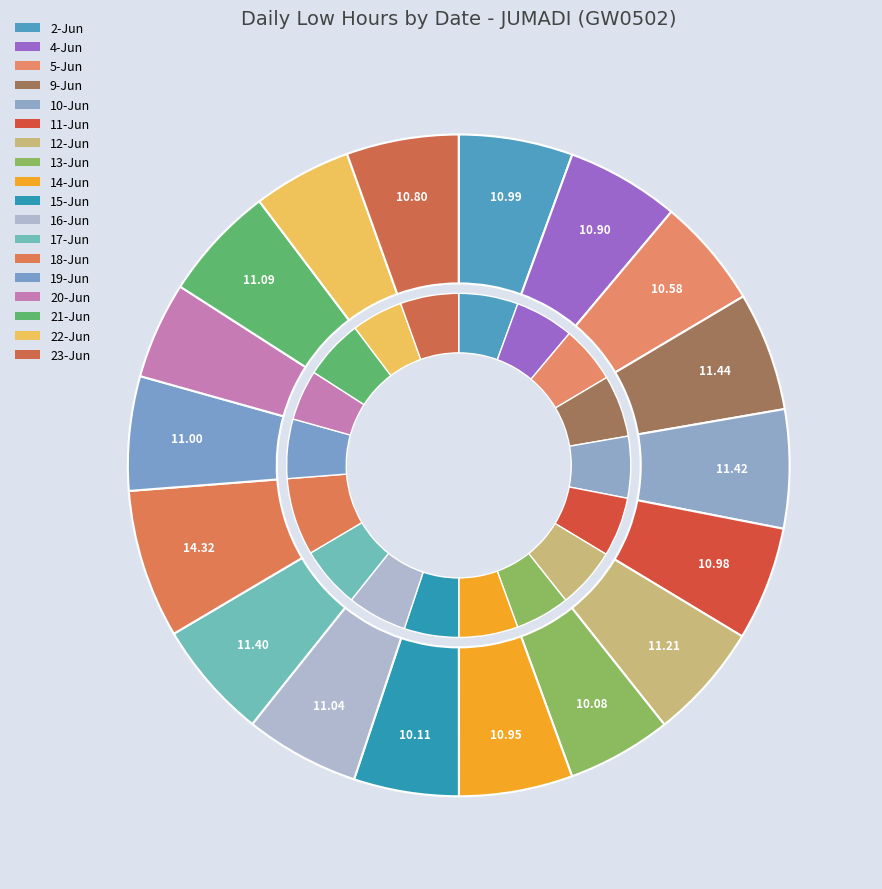

To the nearest percent, what is the combined percentage of 18-Jun and 13-Jun?

12%